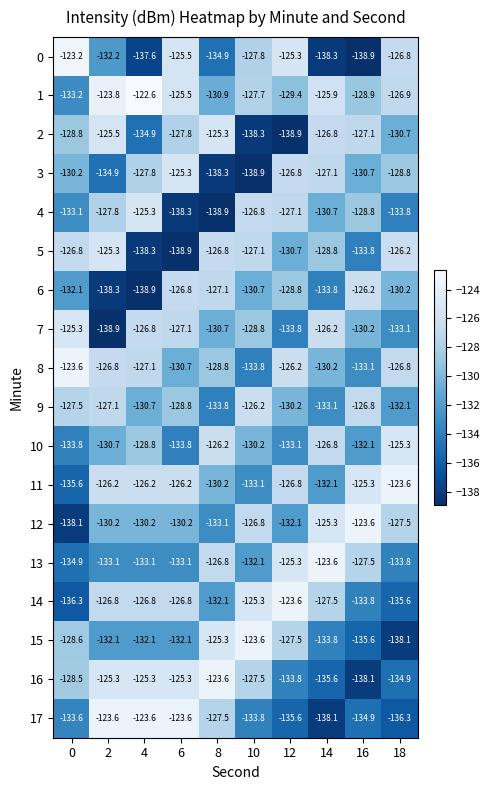

What is the total value across all series at 14?

-2343.7